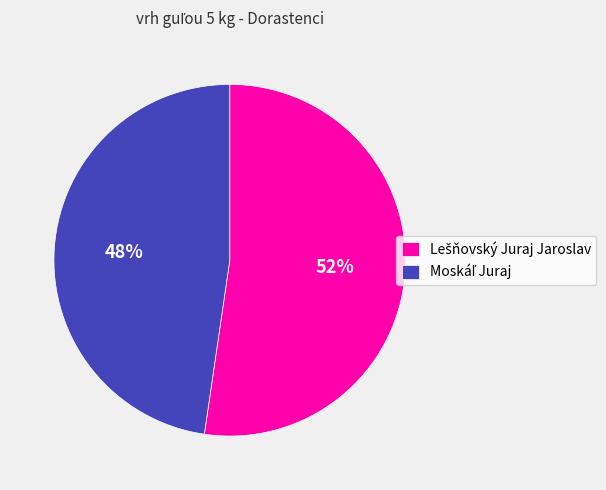

Is there a majority slice in this chart?

Yes